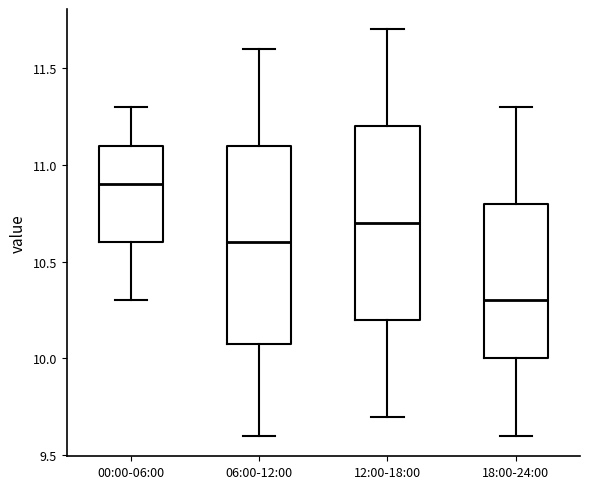

Which box's median line is the highest?

00:00-06:00